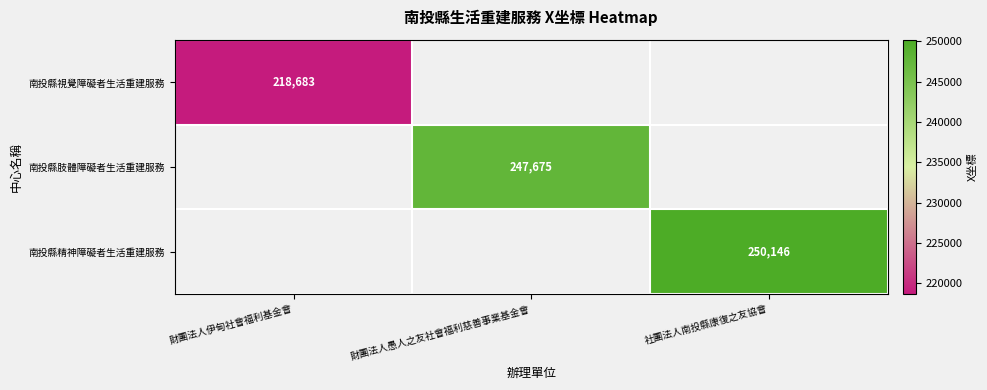

The value of 南投縣肢體障礙者生活重建服務 at 財團法人愚人之友社會福利慈善事業基金會 is 71032. True or false?

False